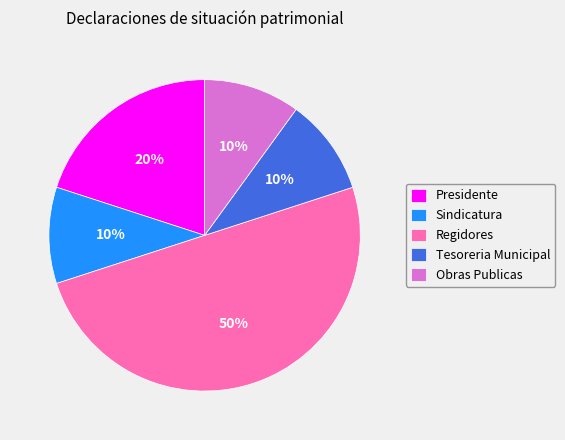

Is Sindicatura the majority of the pie?

No